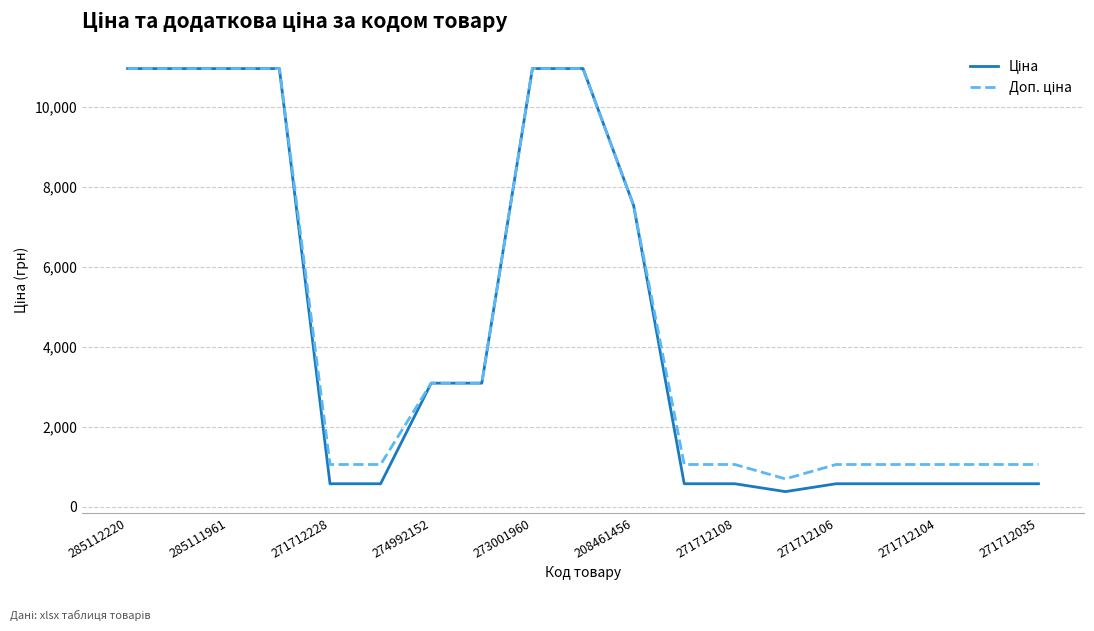

What is the maximum value shown in the chart?

10964.4